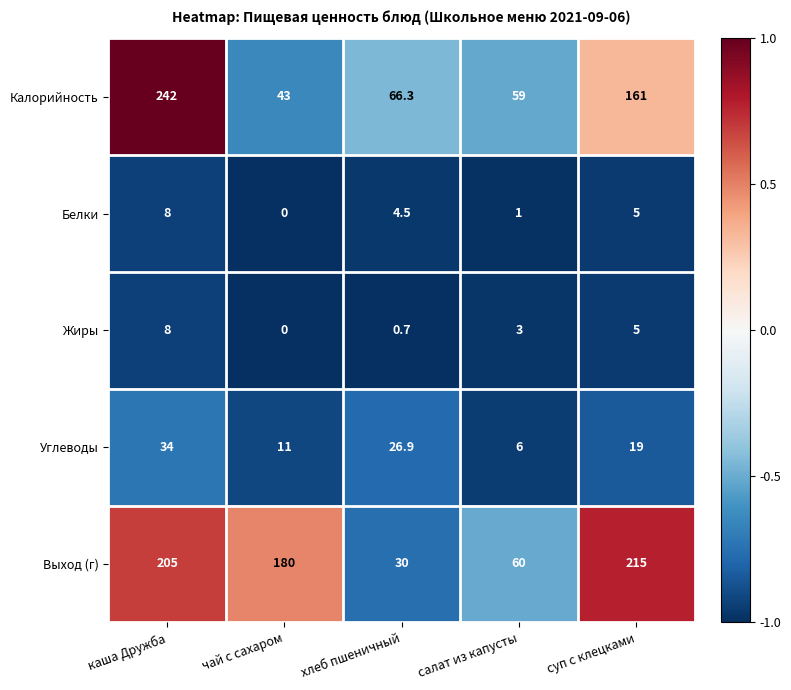

Reading left to right, list all the values displayed in this chart.

Калорийность: каша Дружба=242.0	чай с сахаром=43.0	хлеб пшеничный=66.3	салат из капусты=59.0	суп с клецками=161.0
Белки: каша Дружба=8.0	чай с сахаром=0.0	хлеб пшеничный=4.5	салат из капусты=1.0	суп с клецками=5.0
Жиры: каша Дружба=8.0	чай с сахаром=0.0	хлеб пшеничный=0.7	салат из капусты=3.0	суп с клецками=5.0
Углеводы: каша Дружба=34.0	чай с сахаром=11.0	хлеб пшеничный=26.9	салат из капусты=6.0	суп с клецками=19.0
Выход (г): каша Дружба=205.0	чай с сахаром=180.0	хлеб пшеничный=30.0	салат из капусты=60.0	суп с клецками=215.0